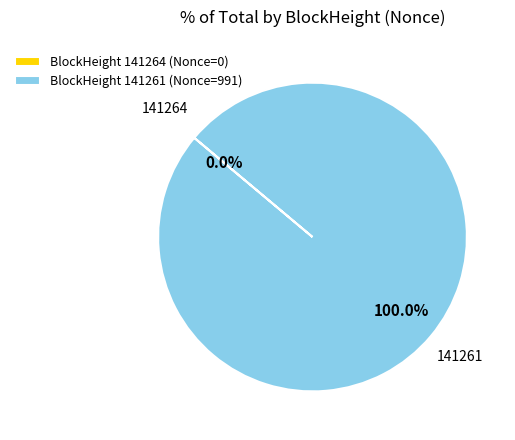

Which category has the biggest portion of the pie?

BlockHeight 141261 (Nonce=991)